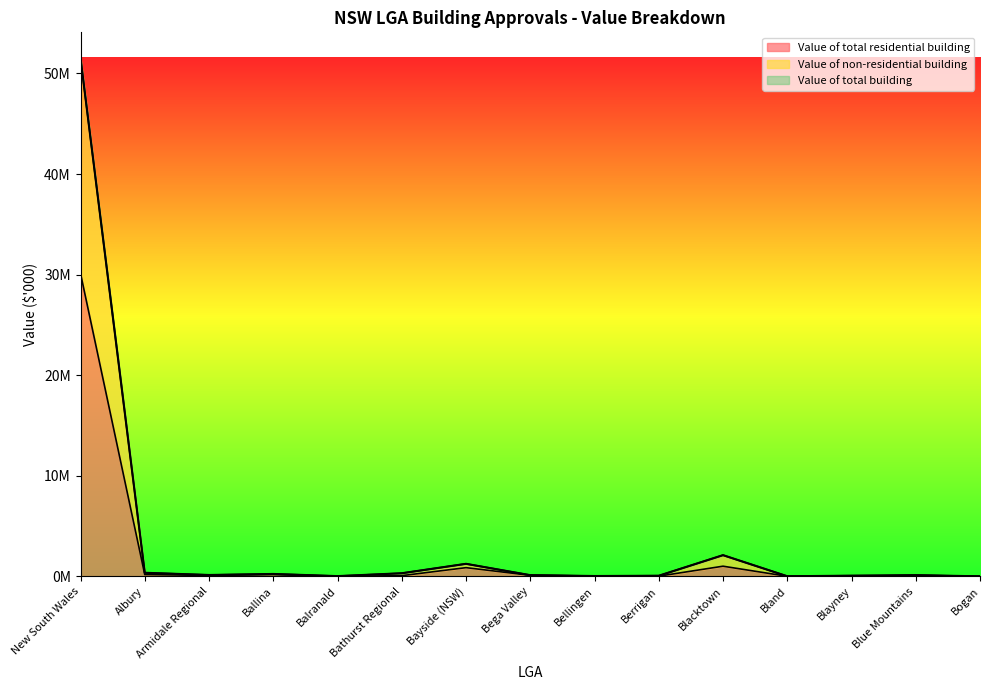

How many lines are shown in the chart?

3